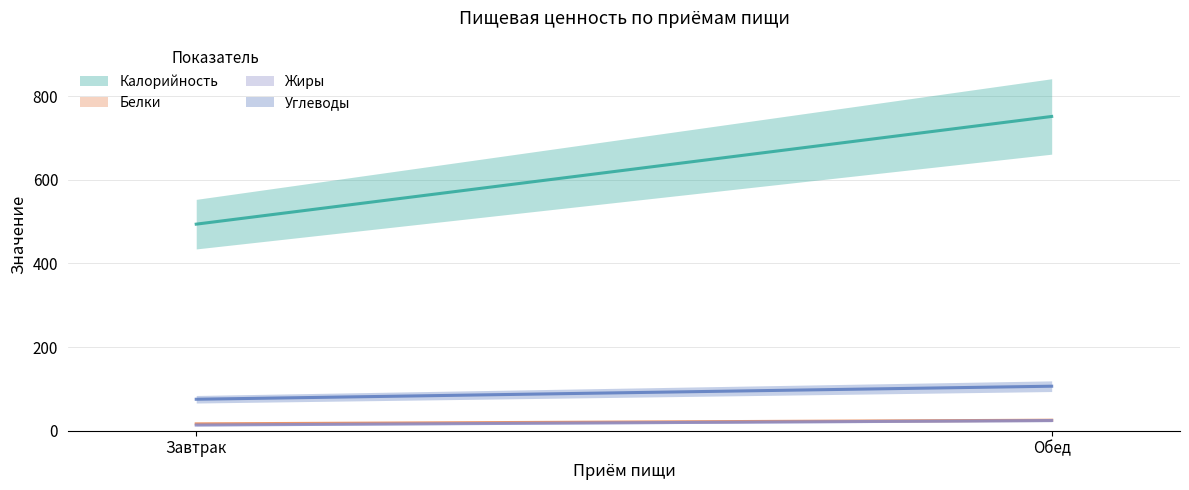

At which category is the sum across all series the highest?

Обед